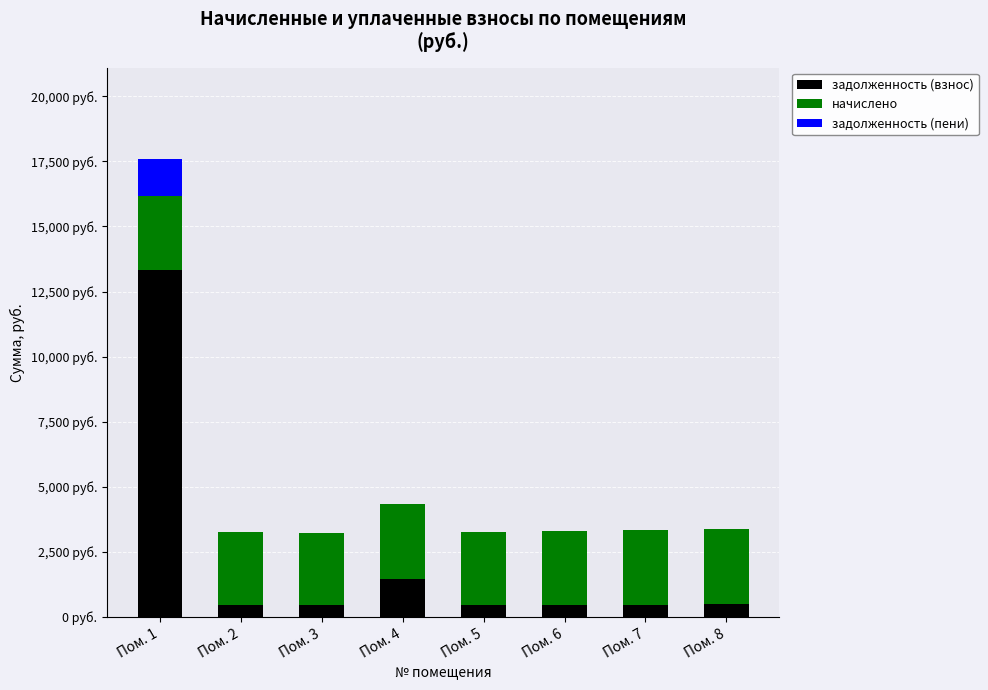

What are all the series names shown in the legend?

задолженность (взнос), начислено, задолженность (пени)